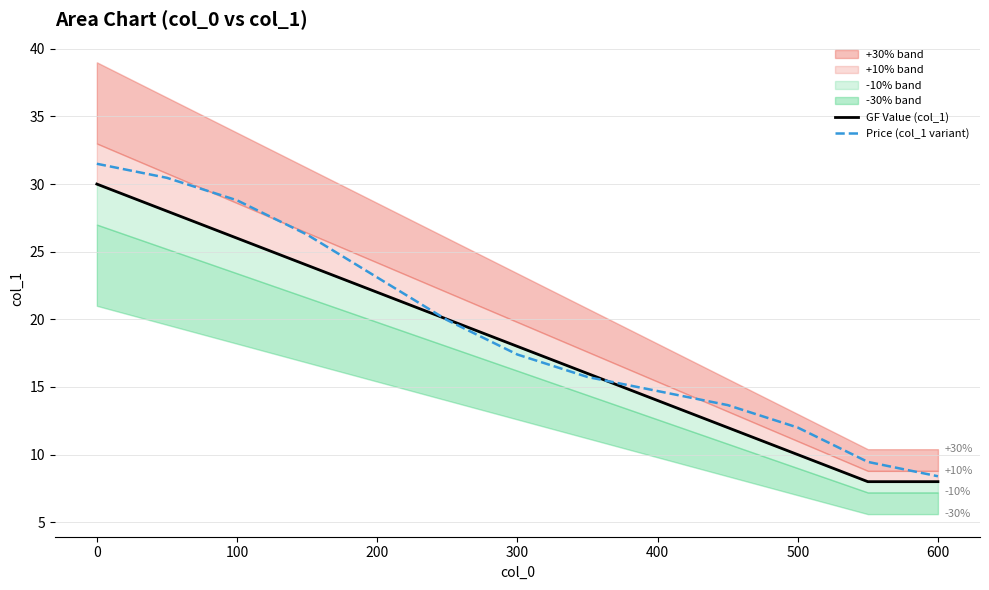

How many values in the Price (col_1 variant) series exceed 17?

7